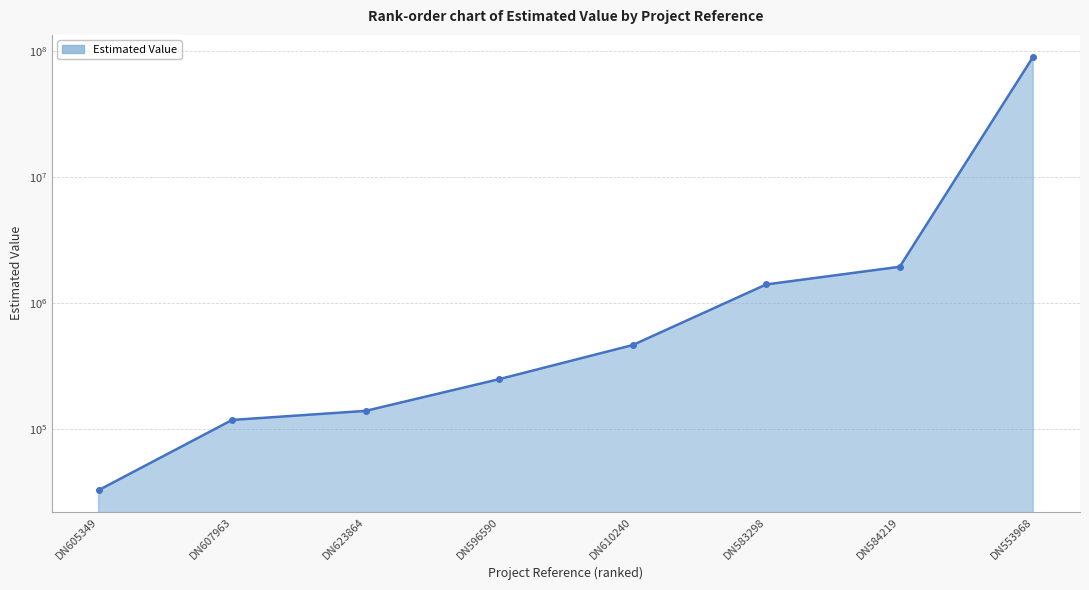

True or false: the data shows 250000.0 at DN596590.

True